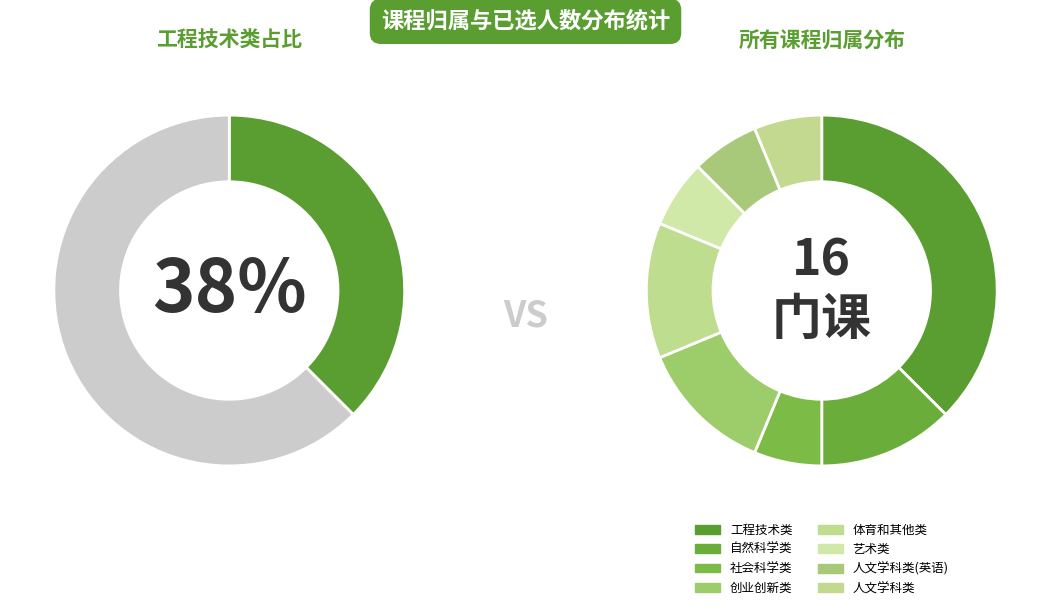

Does 自然科学类 account for over 50% of the chart?

No